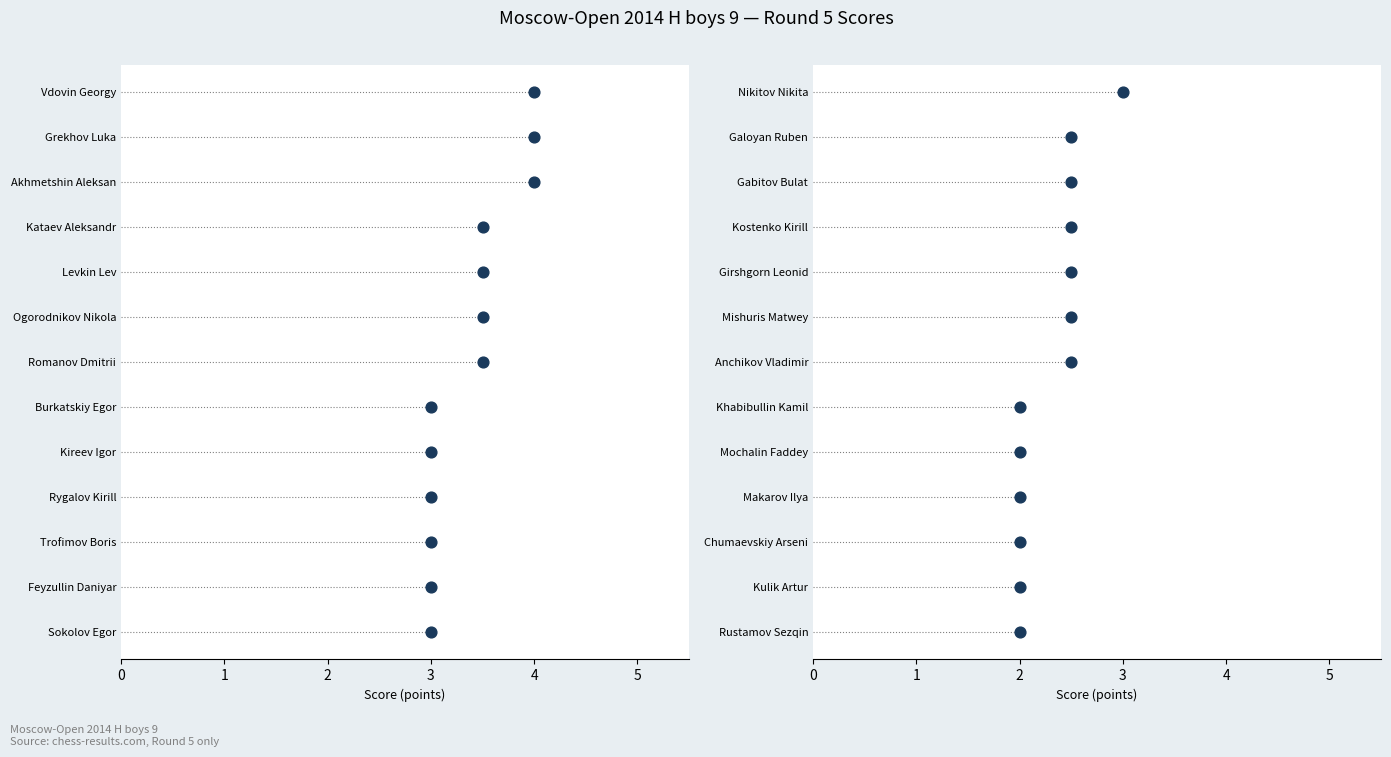

Which series reaches the maximum Y coordinate?

Left Panel